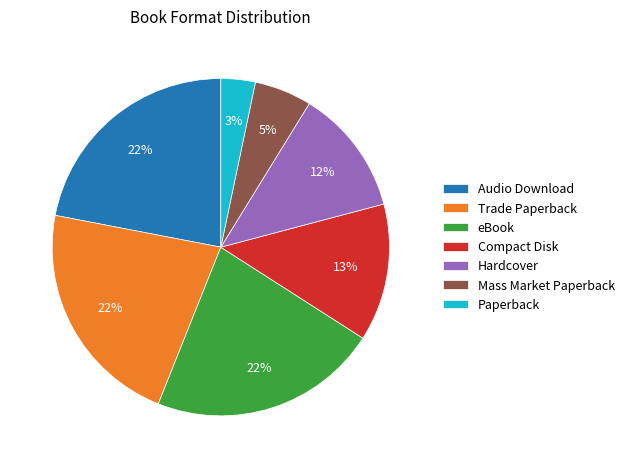

Which has a higher value, Hardcover or Trade Paperback?

Trade Paperback